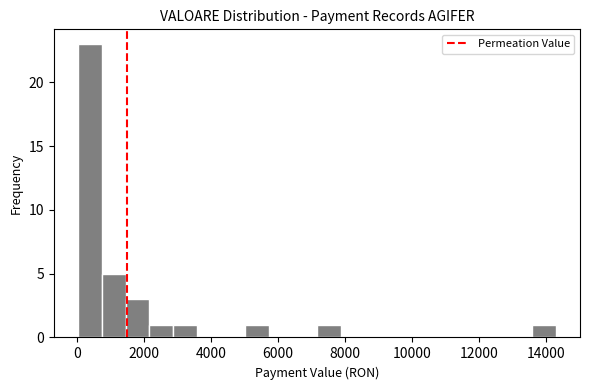

Around what value on the x-axis is the tallest bar? Give the approximate position of its centre, as read against the axis.

400